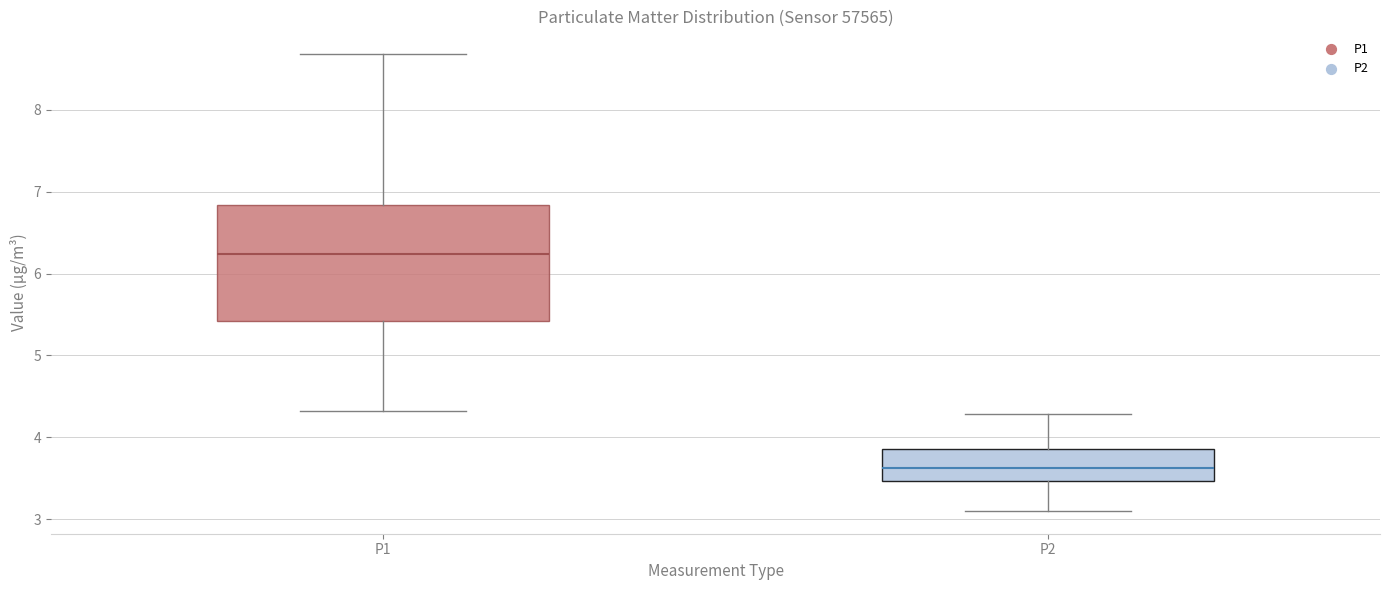

Where is the upper edge of the box for P2 on the y-axis? The values are not printed on the chart, so give them approximately, as read against the axis.

3.9